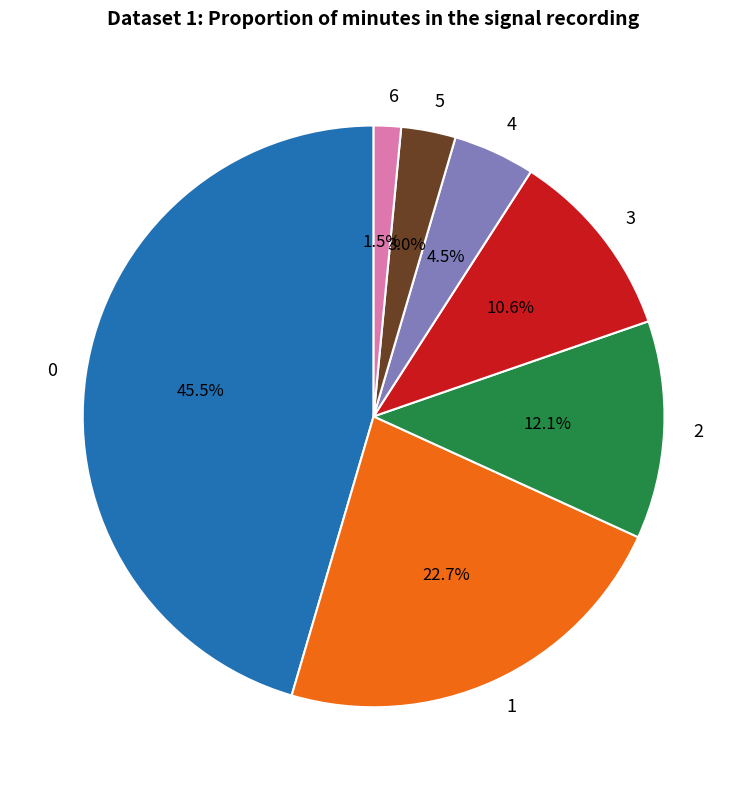

How many segments does this pie chart have?

7